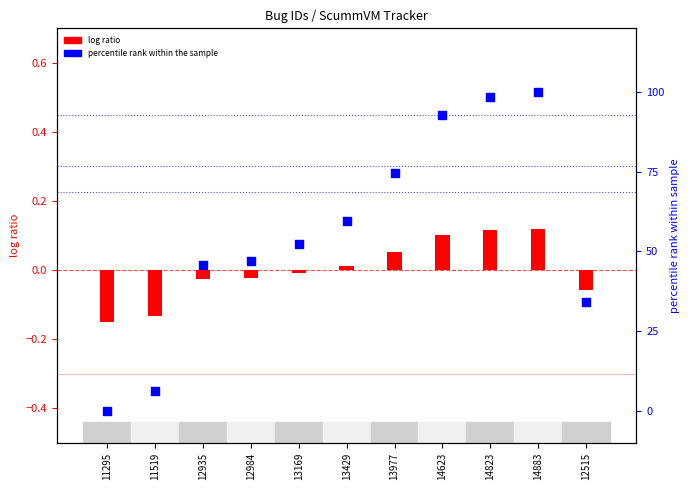

Between 14623 and 13429, which is larger?

14623